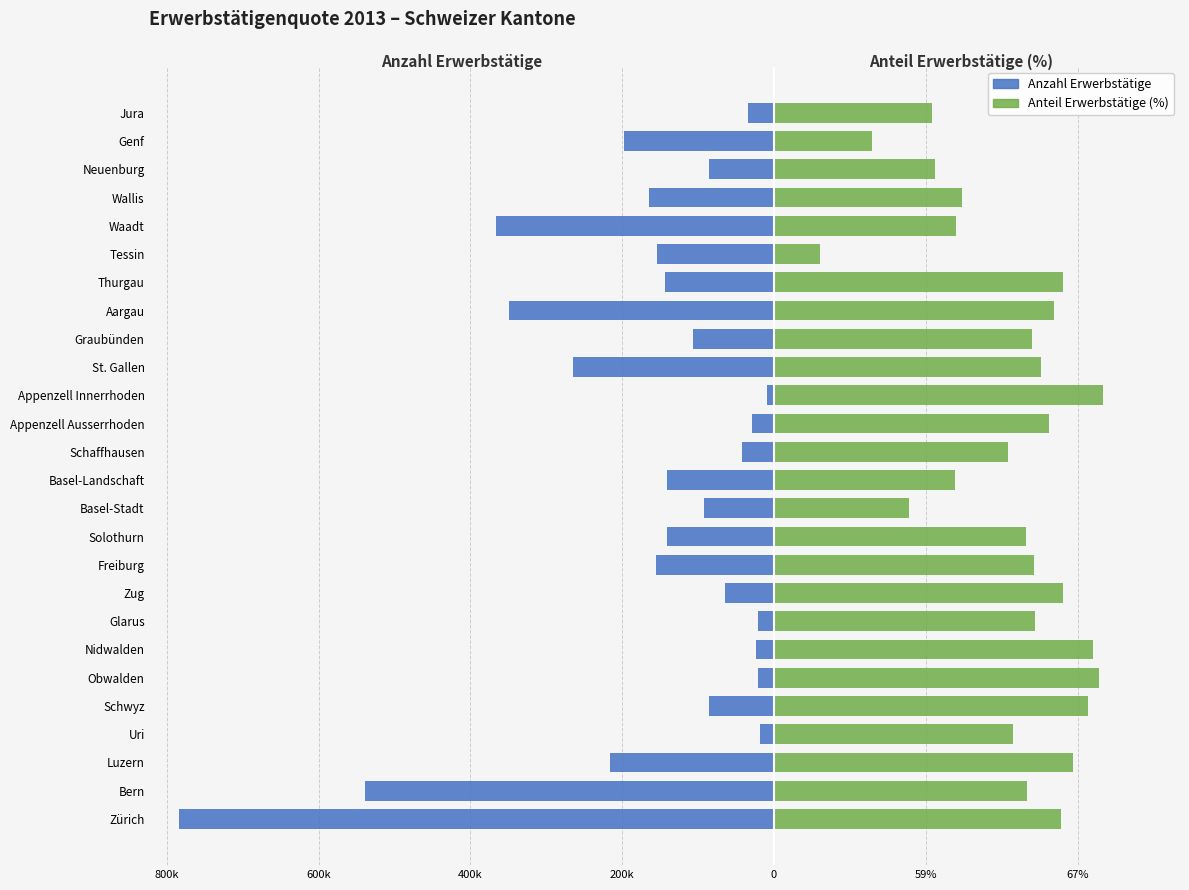

How many distinct data groups are displayed?

2